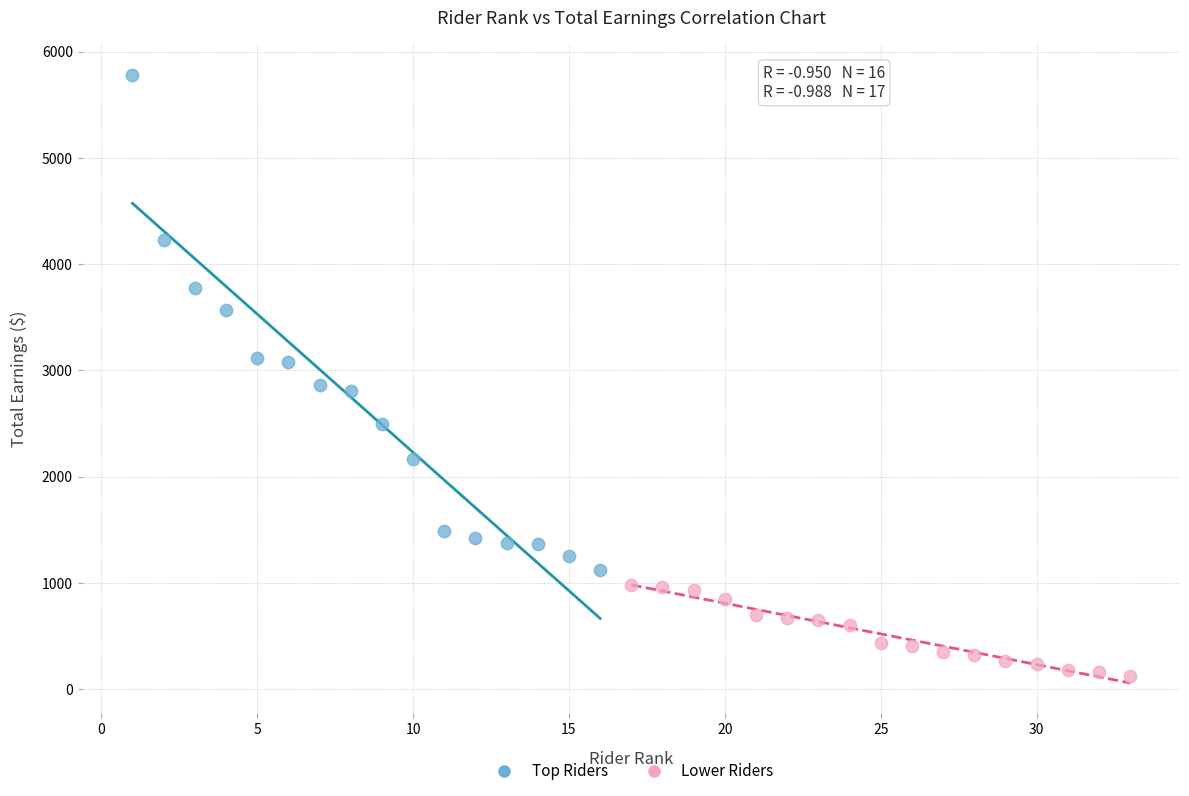

What are all the series names shown in the legend?

Top Riders, Lower Riders